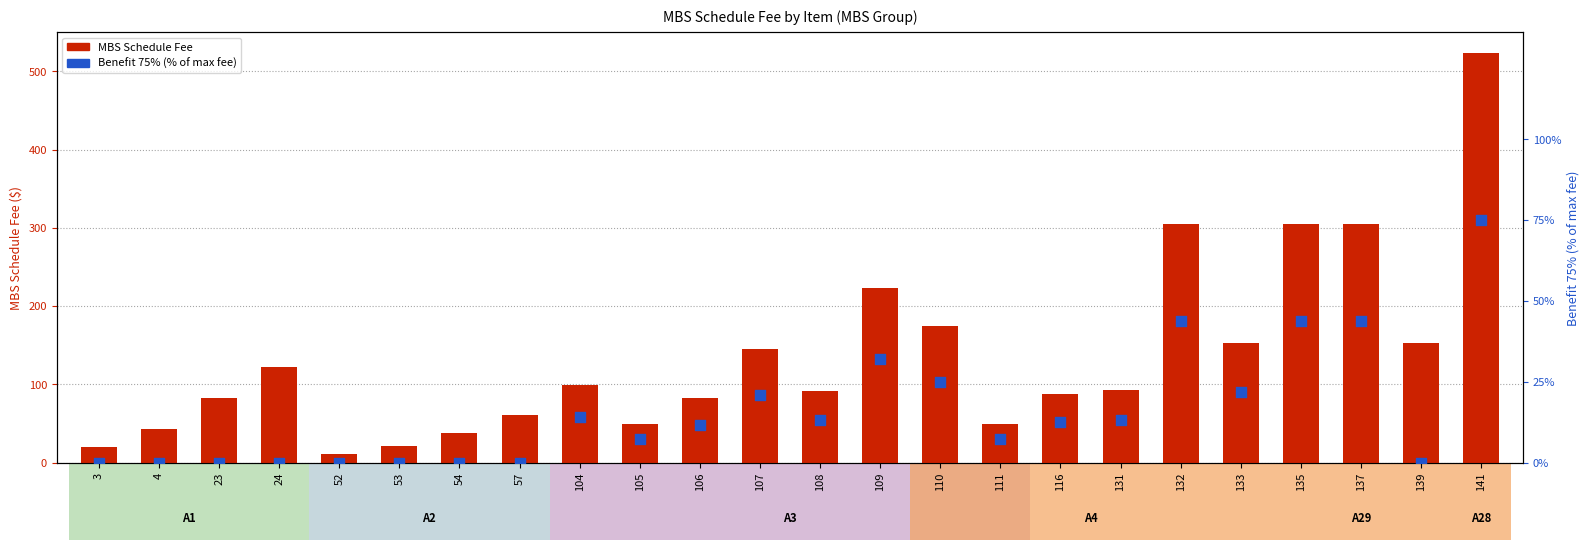

Which series has the largest total across all categories?

MBS Schedule Fee